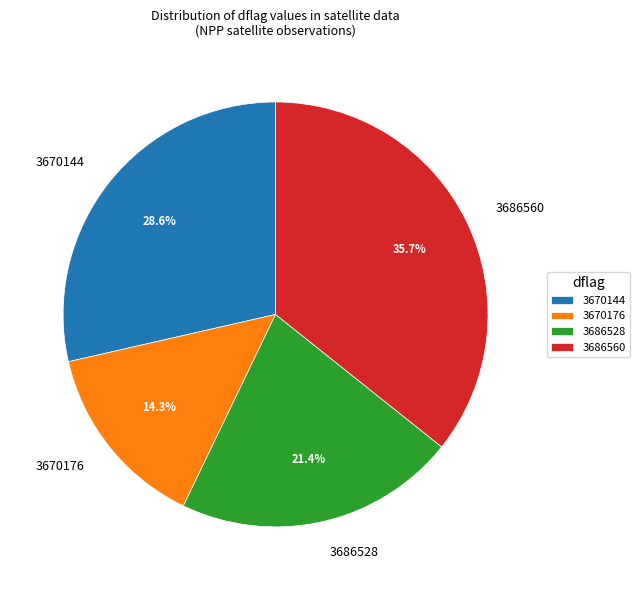

To the nearest percent, what portion does 3670144 represent?

29%